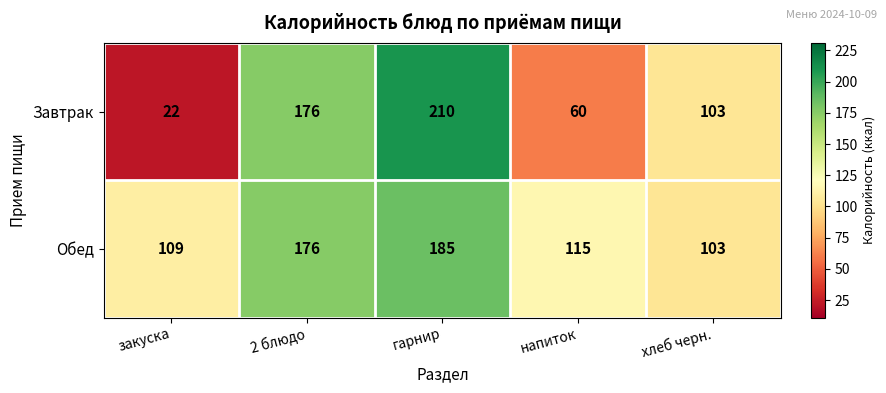

At which label does Завтрак first exceed 103?

2 блюдо